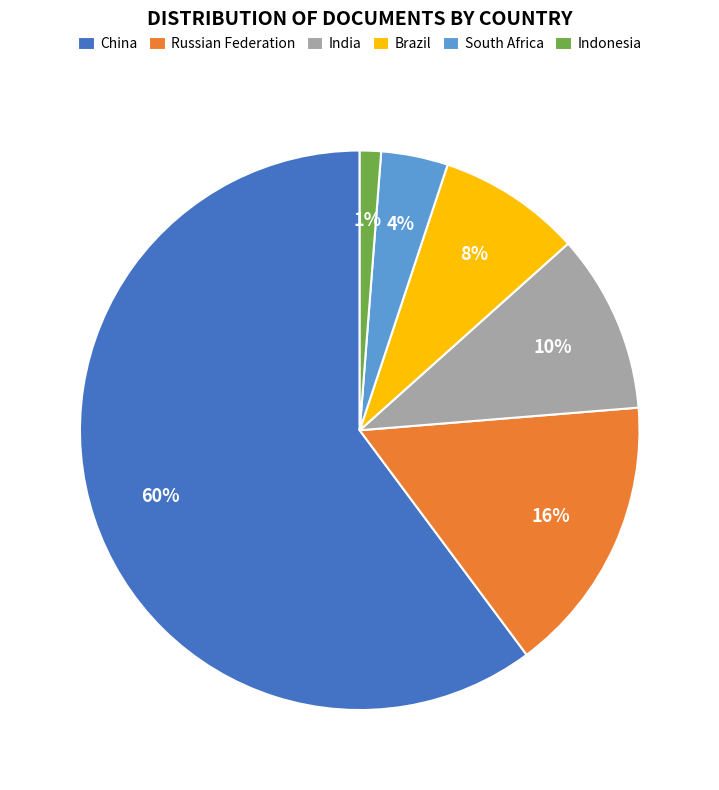

What percentage is the Russian Federation slice, to the nearest percent?

16%